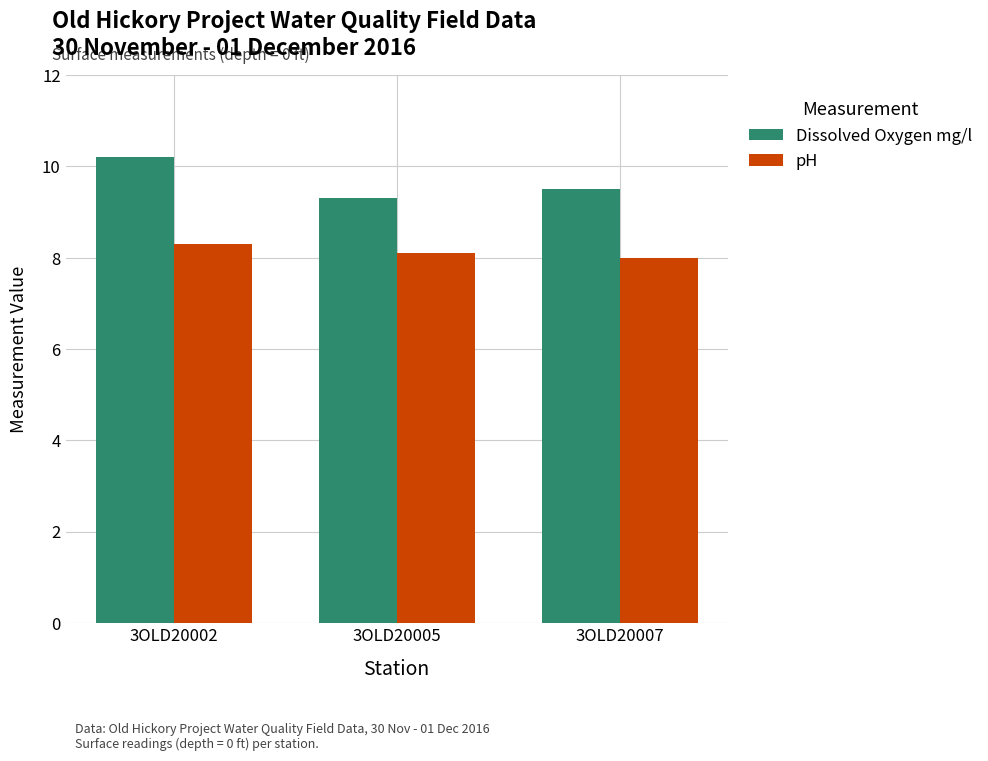

What is the maximum value for pH?

8.3